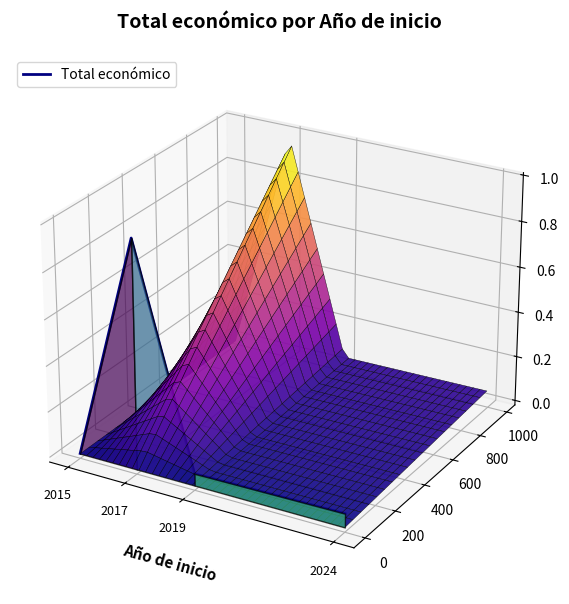

What is the sum of all values?

-0.1